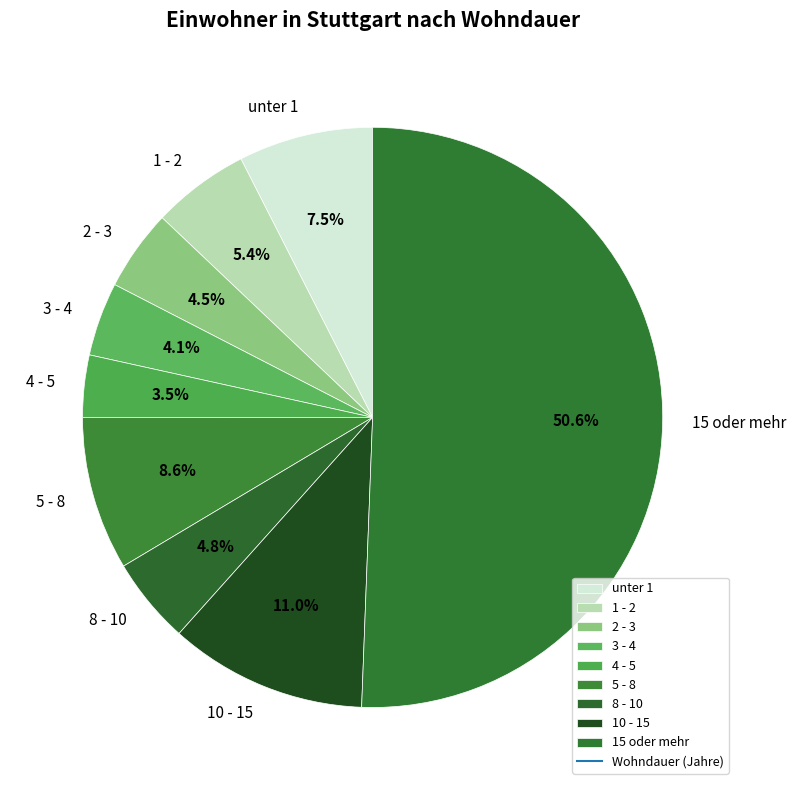

To the nearest percent, what is the difference between the 10 - 15 and 4 - 5 slice percentages?

8%